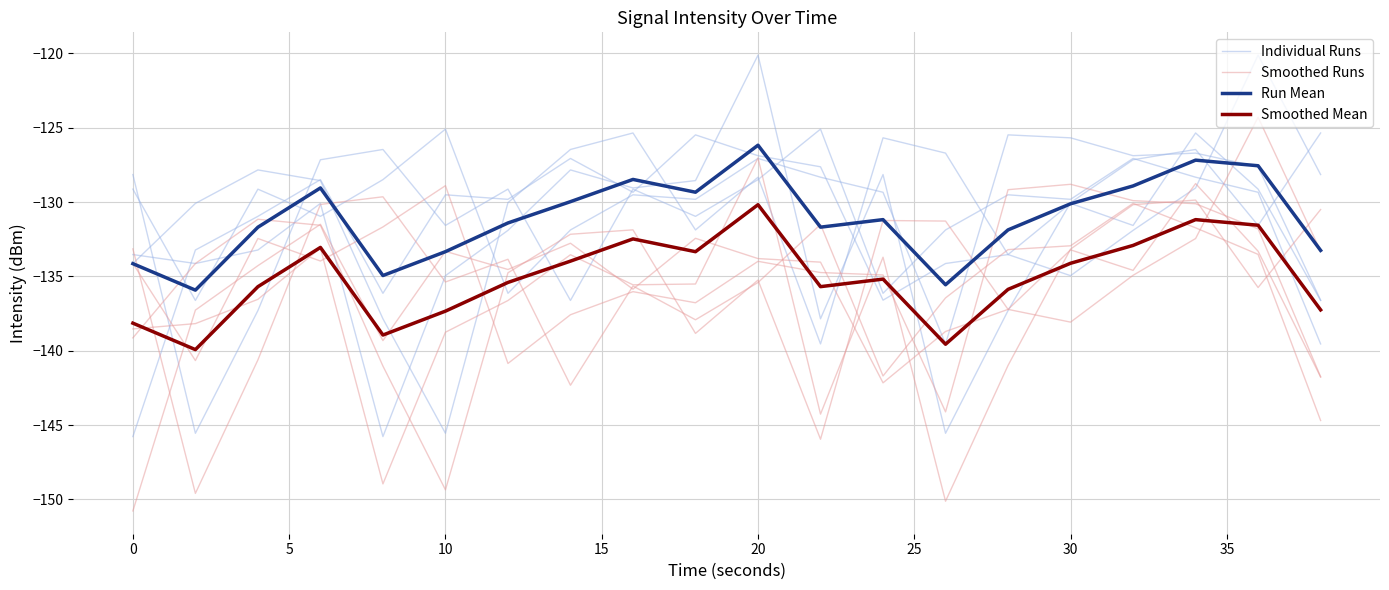

True or false: Smoothed Mean and Run Mean cross at least once.

False